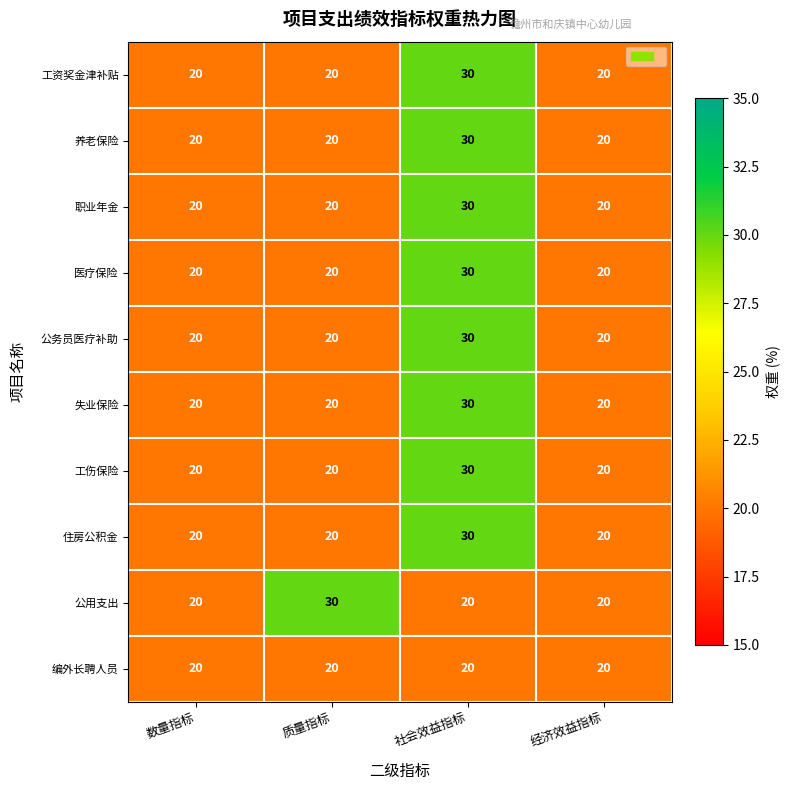

What is the smallest value displayed?

20